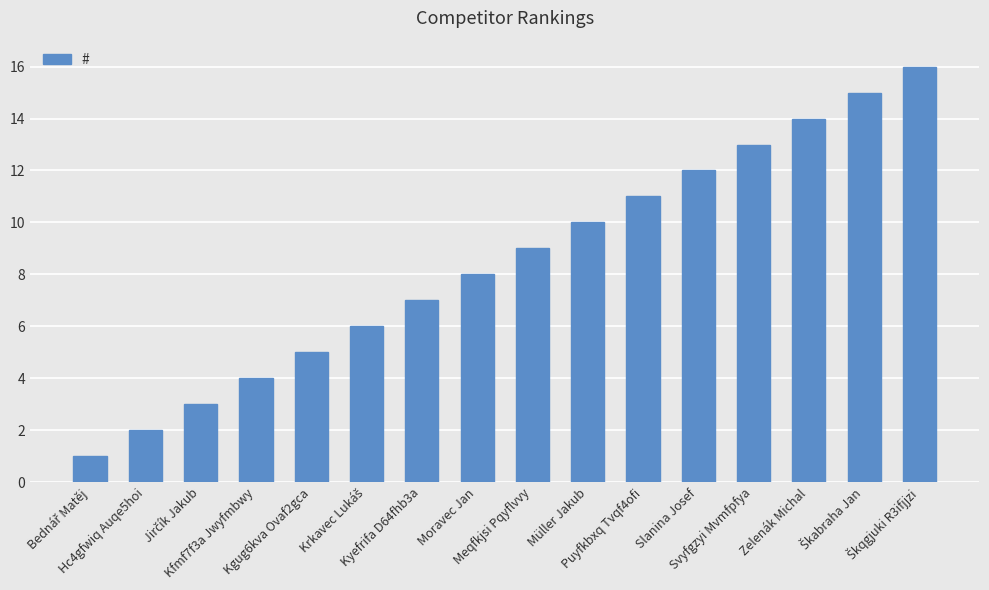

What is the value of the 15th bar from the left?

15